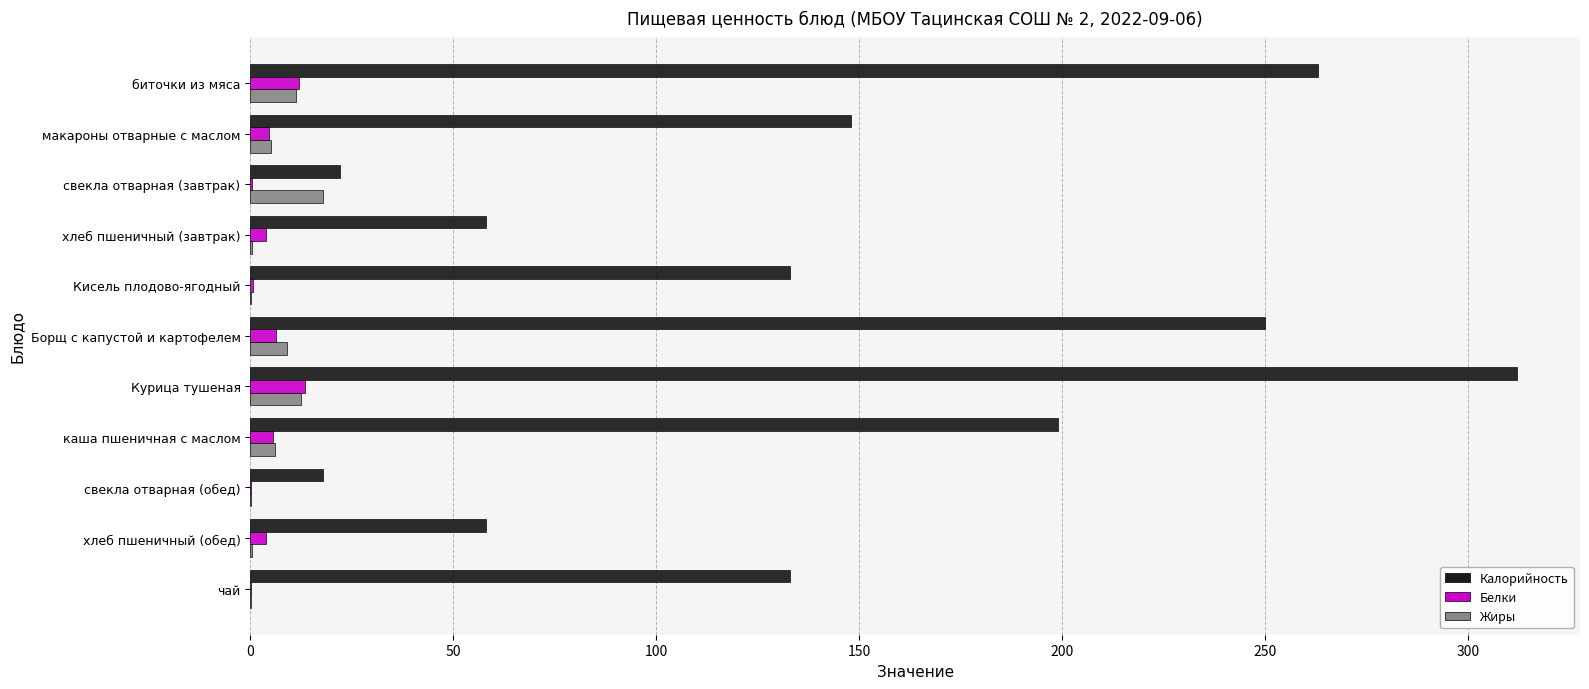

At which label is Калорийность closest to 165?

макароны отварные с маслом